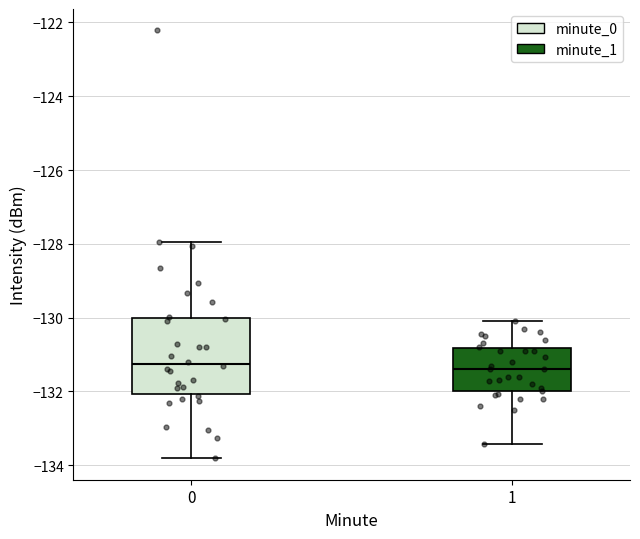

Which box is the tallest, from its lower edge to its upper edge?

0